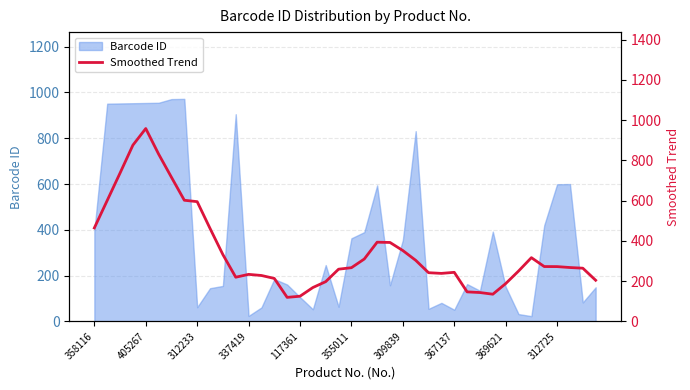

The chart shows a value of 392.3 at 23. True or false?

True